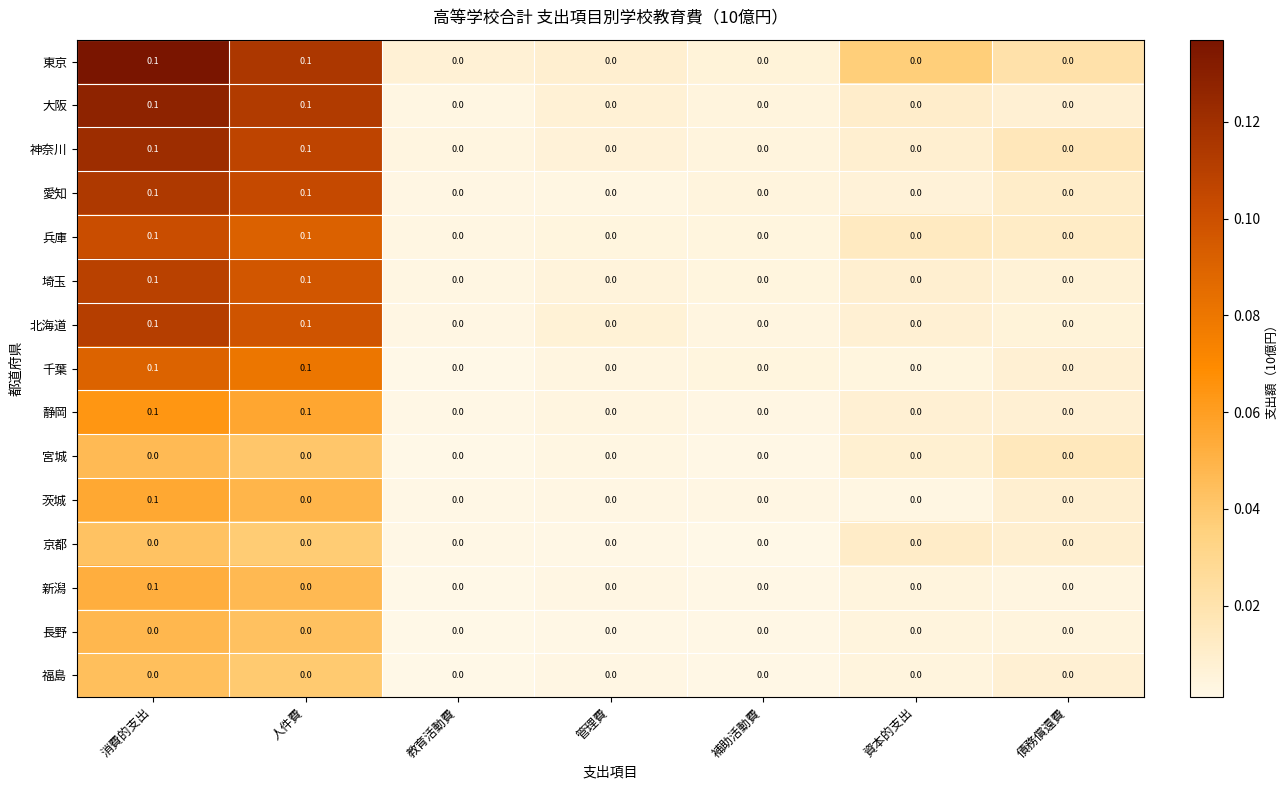

True or false: 愛知 has a value of 0.0 at 教育活動費.

True